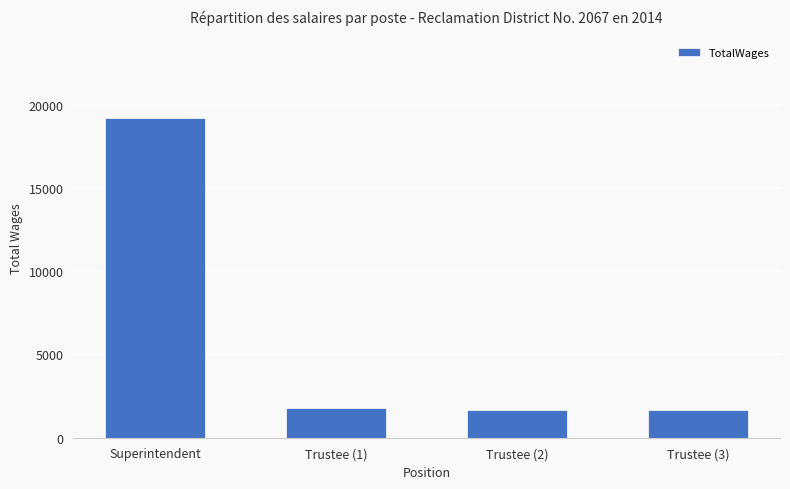

What position from the left is Trustee (1)?

2